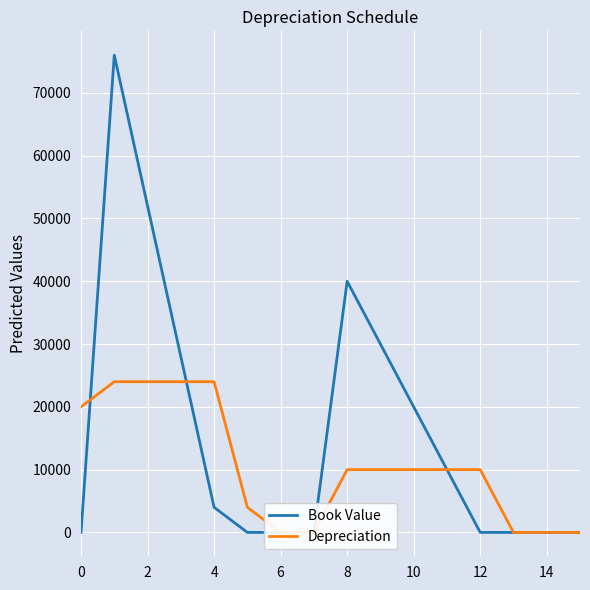

What is the label of the 3rd point from the right?

13